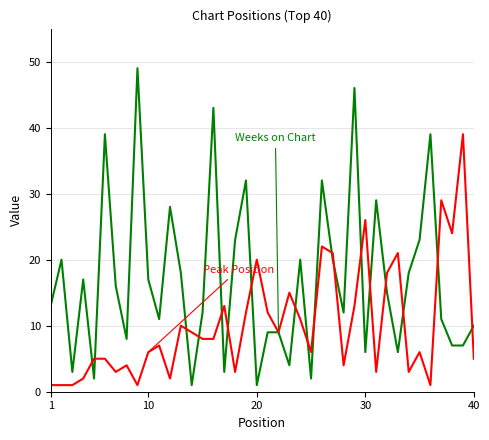

What is the greatest value displayed?

49